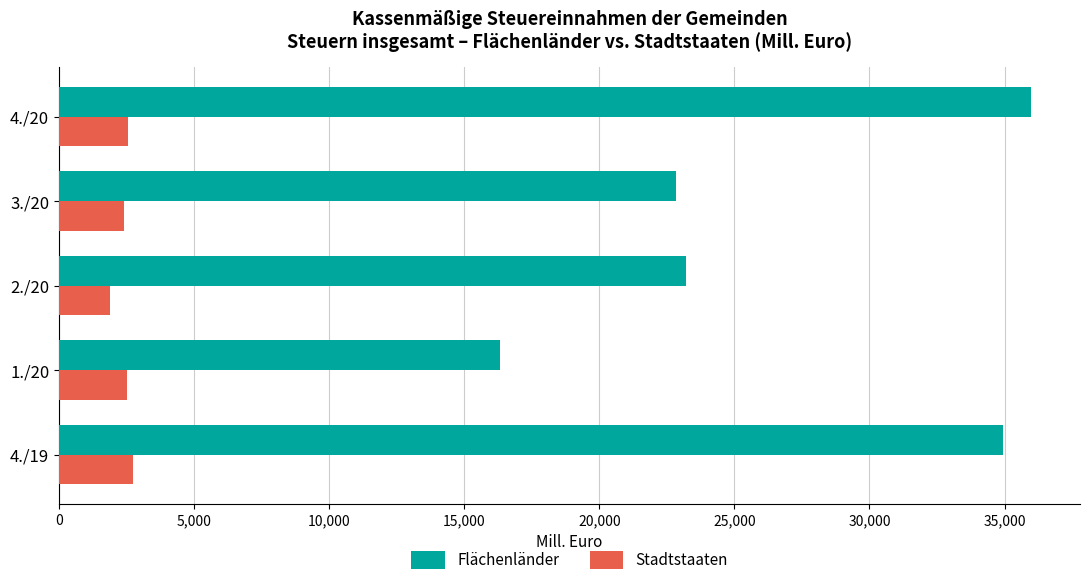

What is the sum of all Stadtstaaten values?

12130.0